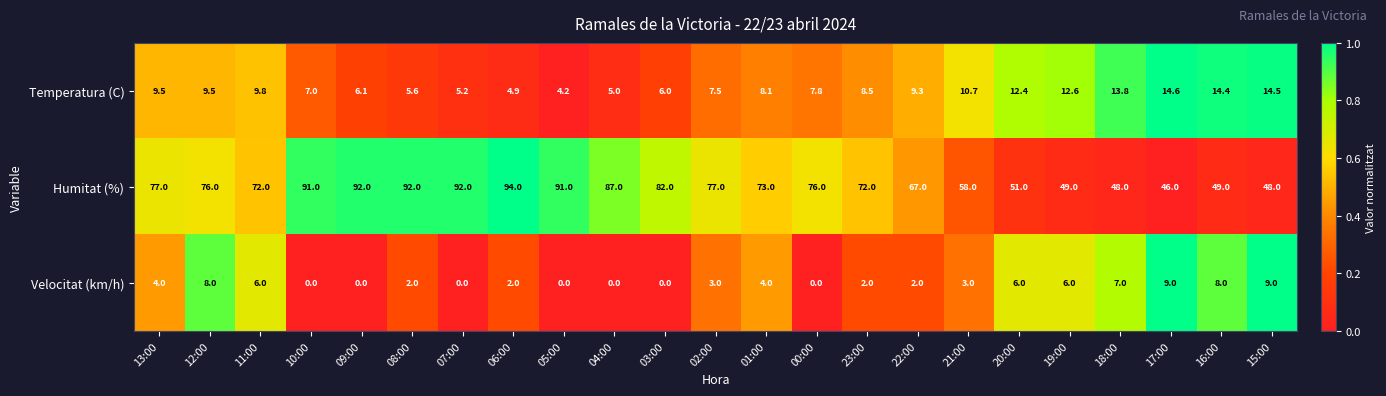

What is the total value across all series at 12:00?

93.5